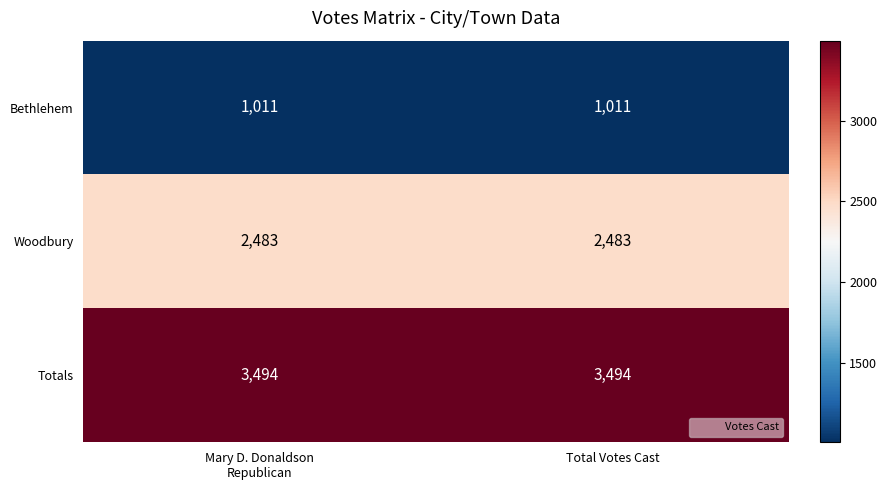

What is the average value of the Woodbury series?

2483